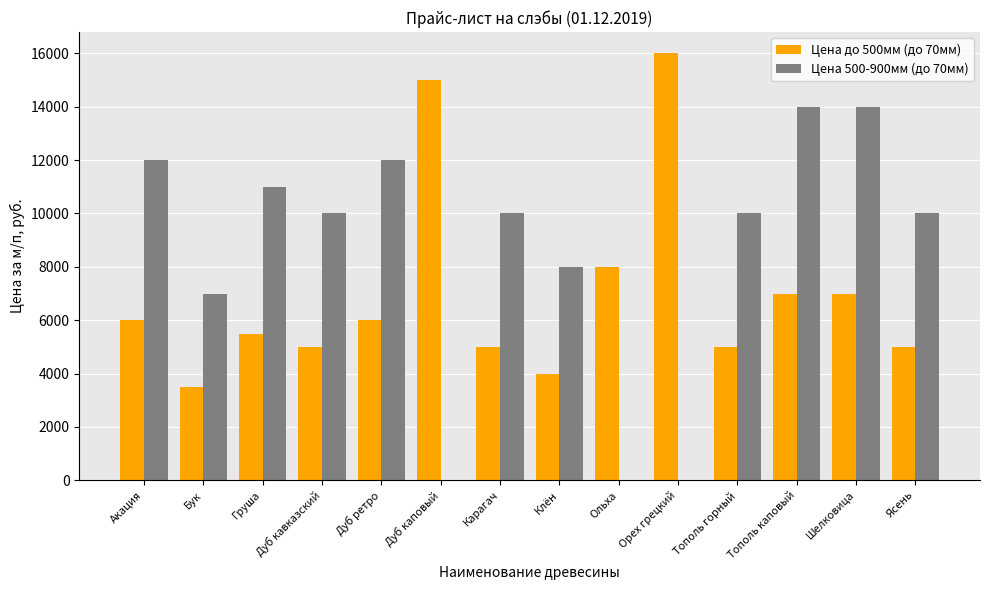

What is the difference between the Цена 500-900мм (до 70мм) values at Тополь каповый and Карагач?

4000